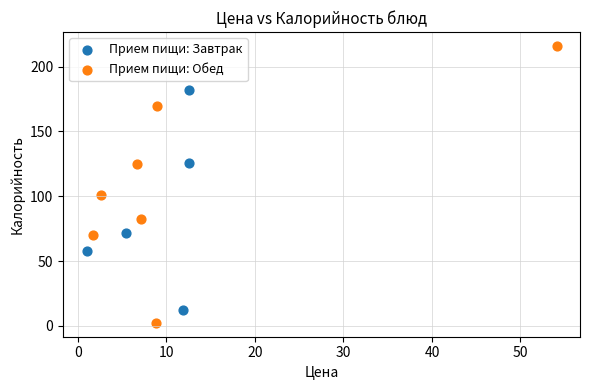

Which series reaches the maximum Y coordinate?

Прием пищи: Обед